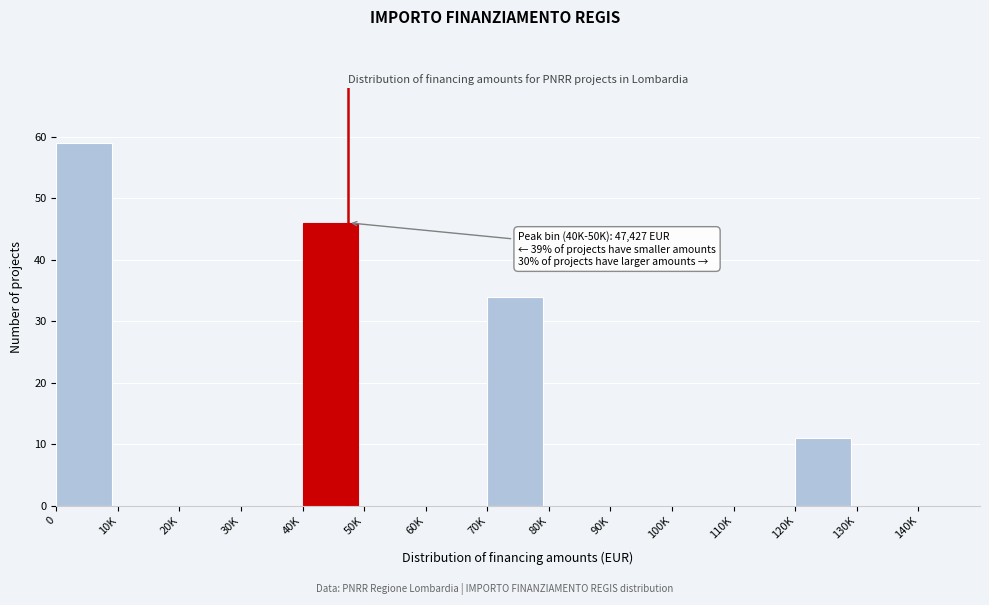

Reading right to left, extract all data points from this chart.

140K=0	130K=0	120K=11	110K=0	100K=0	90K=0	80K=0	70K=34	60K=0	50K=0	40K=46	30K=0	20K=0	10K=0	0=59